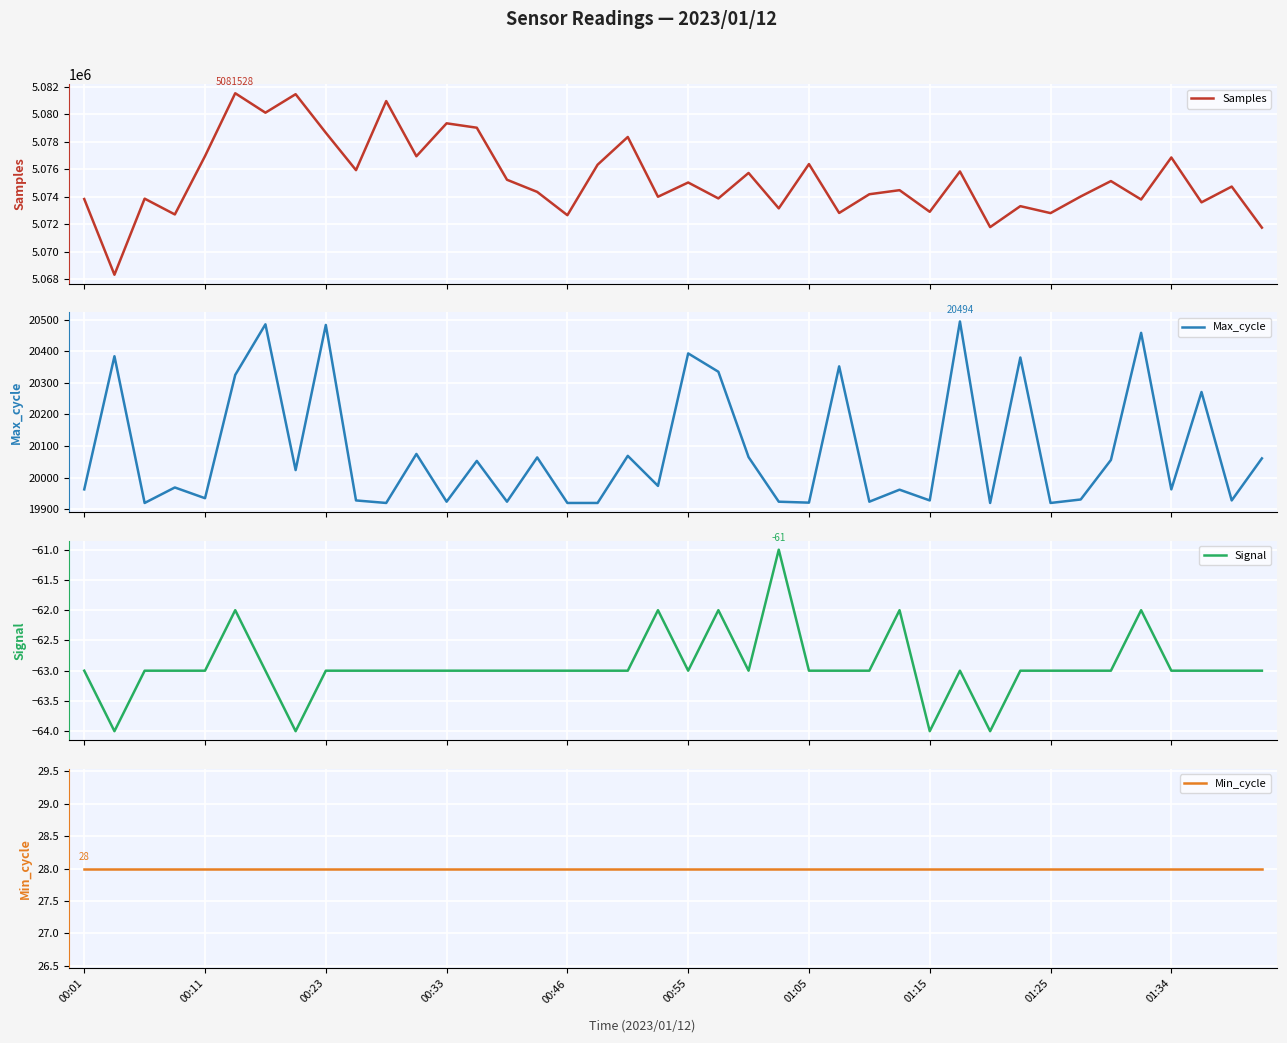

What is the lowest value of the Min_cycle series?

28